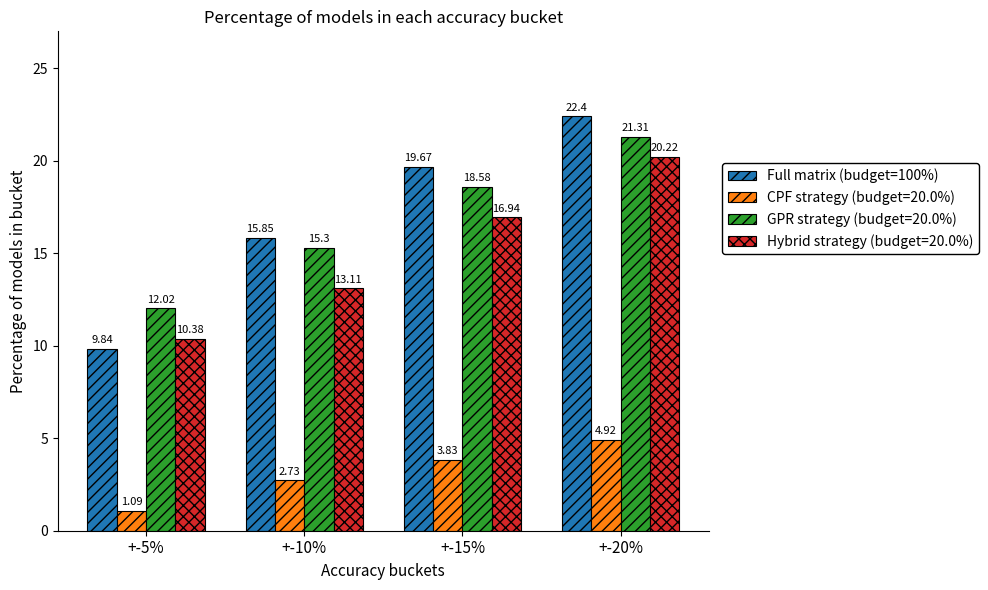

What is the difference between the Full matrix (budget=100%) values at +-20% and +-5%?

12.6